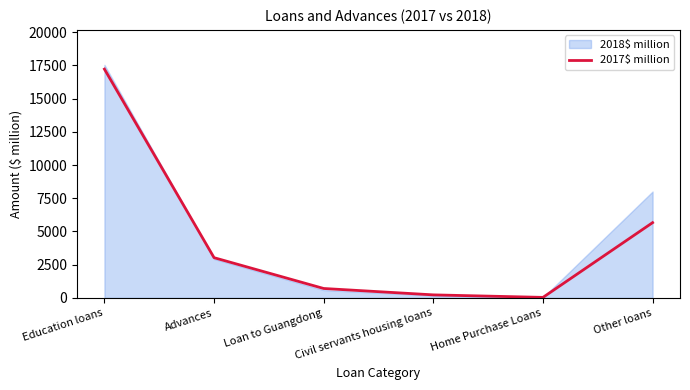

Approximately how many times larger is the value at Other loans compared to Advances?

1.9